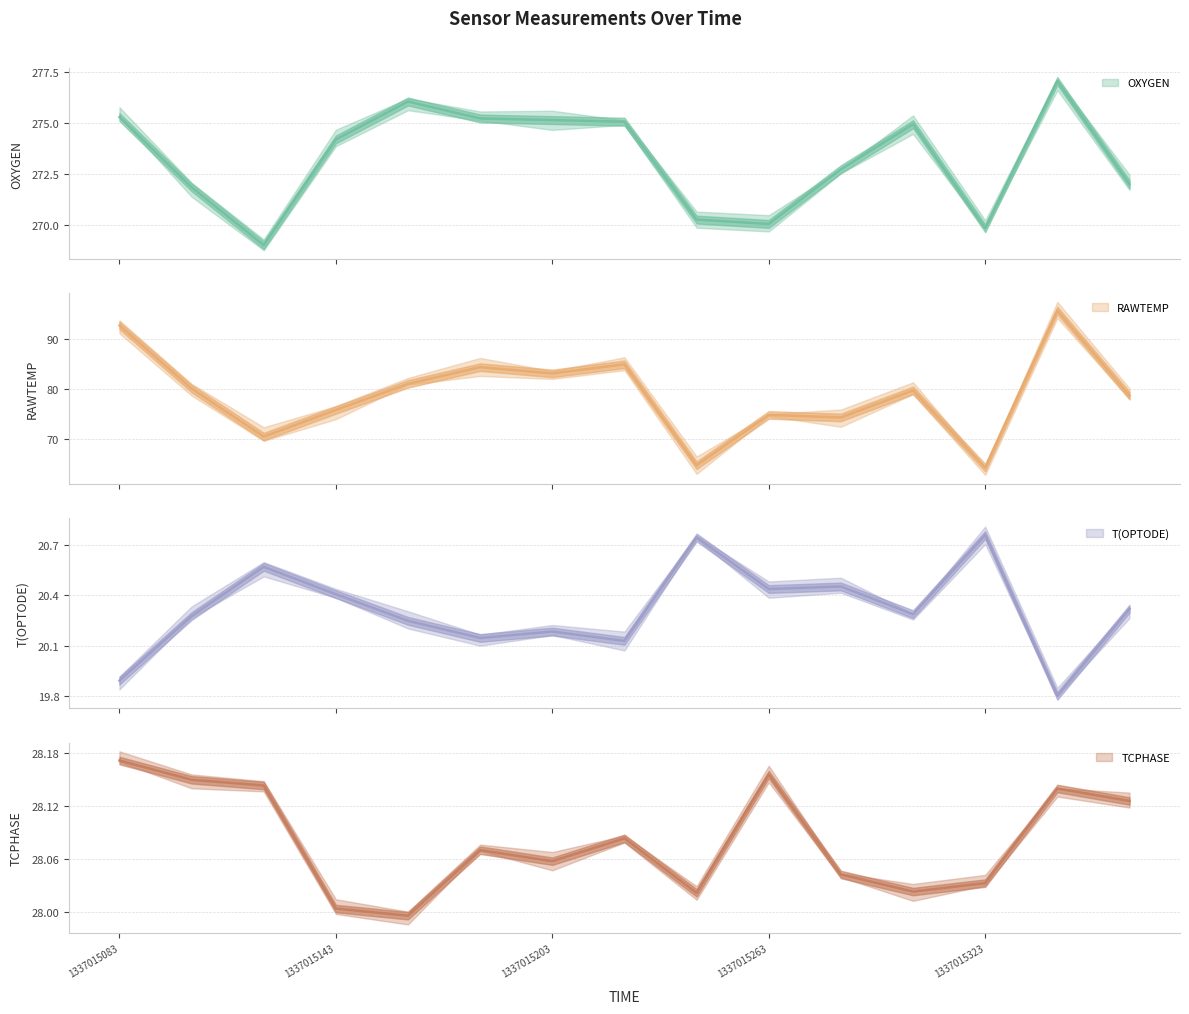

Where does the OXYGEN series first go above 274?

1337015083